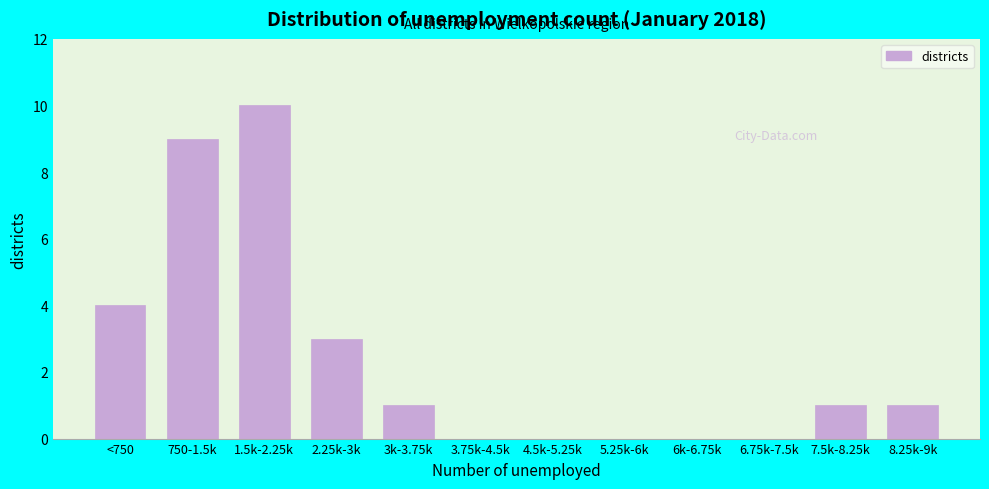

Reading left to right, what are all the values shown in this chart?

<750=4	750-1.5k=9	1.5k-2.25k=10	2.25k-3k=3	3k-3.75k=1	3.75k-4.5k=0	4.5k-5.25k=0	5.25k-6k=0	6k-6.75k=0	6.75k-7.5k=0	7.5k-8.25k=1	8.25k-9k=1